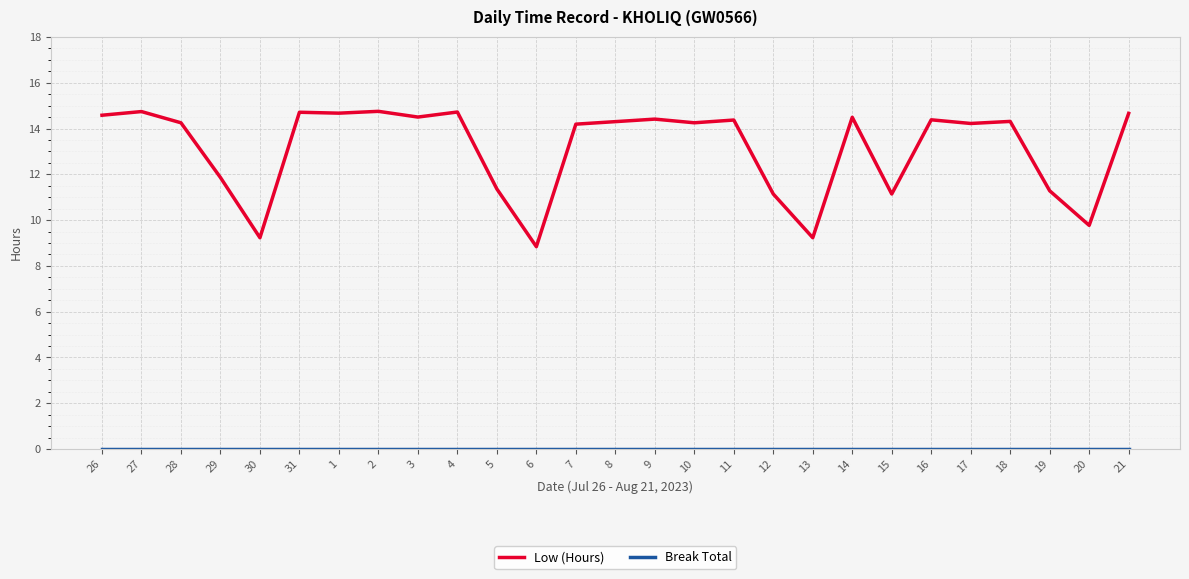

What is the total value across all series at 29?

11.9